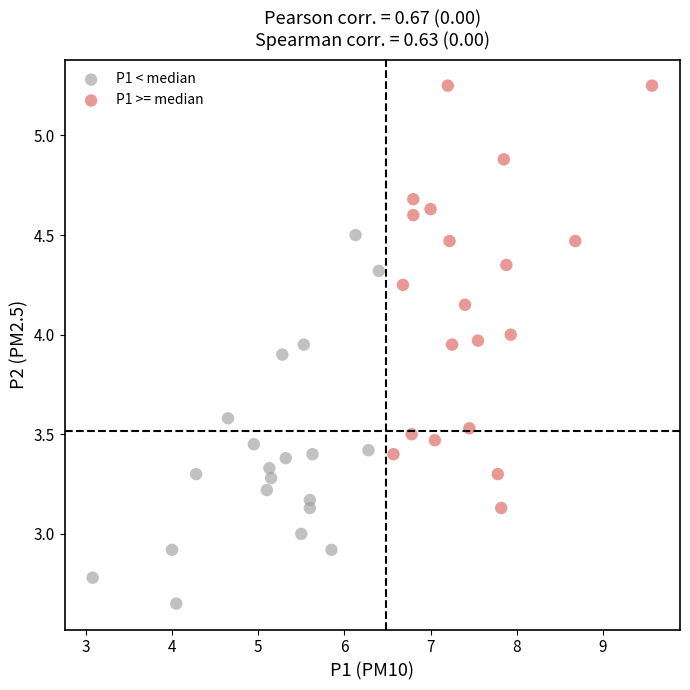

Which series has the largest Y range (max minus min)?

P1 >= median